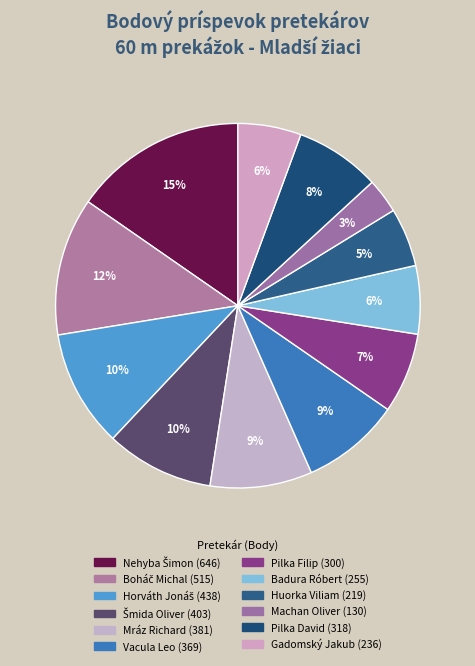

Count the number of slices in the pie.

12